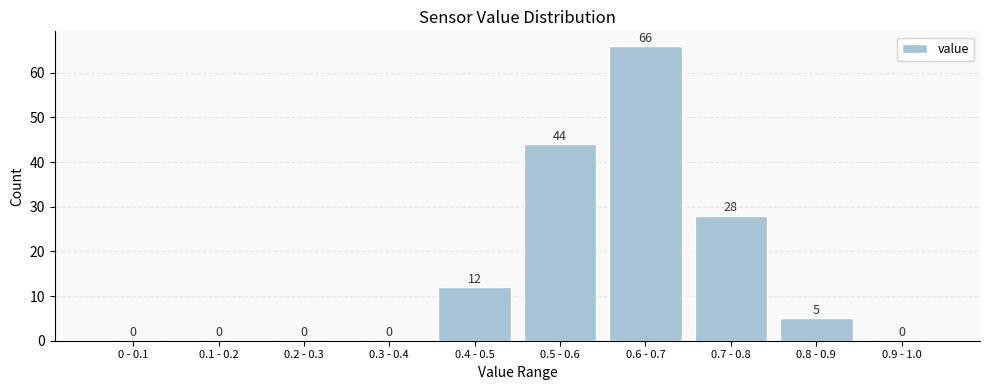

Reading left to right, what are all the values shown in this chart?

0 - 0.1=0	0.1 - 0.2=0	0.2 - 0.3=0	0.3 - 0.4=0	0.4 - 0.5=12	0.5 - 0.6=44	0.6 - 0.7=66	0.7 - 0.8=28	0.8 - 0.9=5	0.9 - 1.0=0